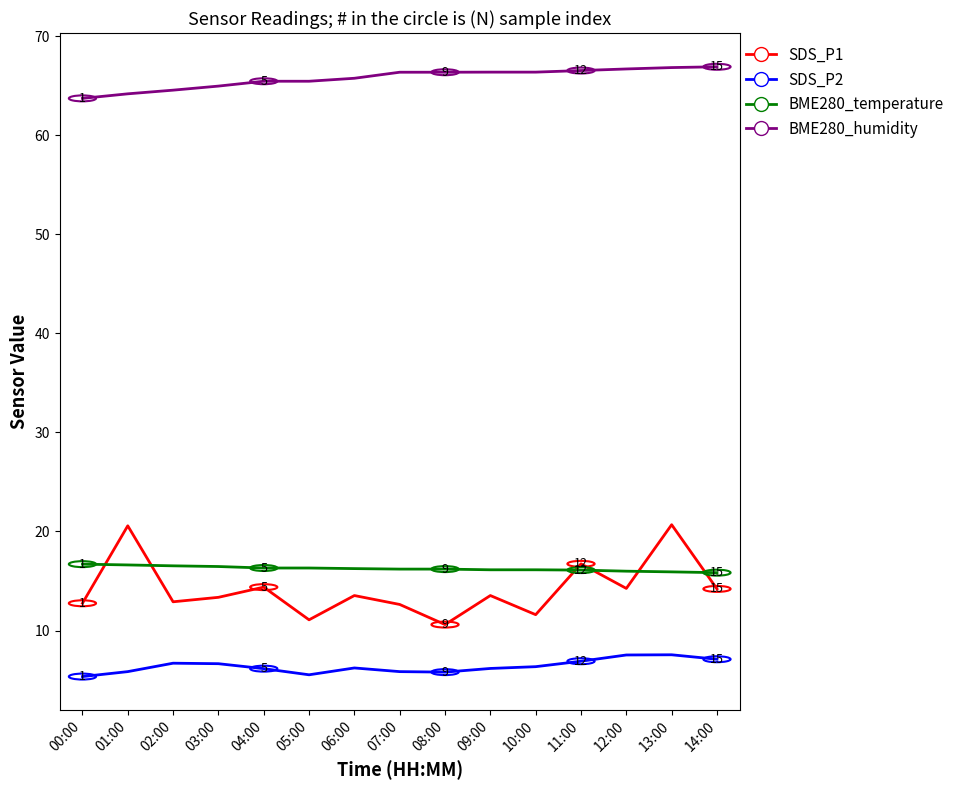

Rank the series at 11:00 from lowest to highest value.

SDS_P2, BME280_temperature, SDS_P1, BME280_humidity